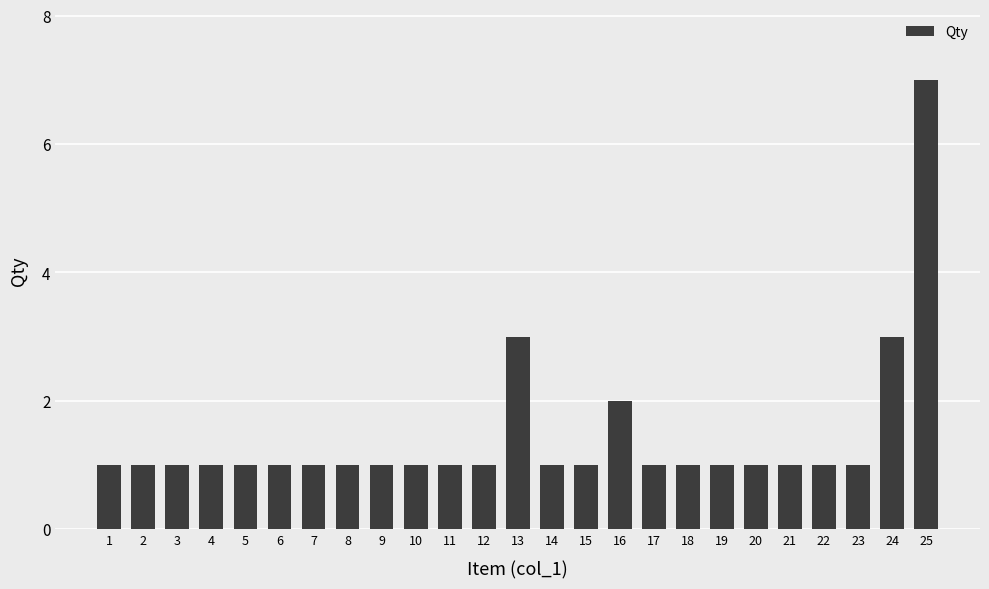

How many data points does each series have?

25